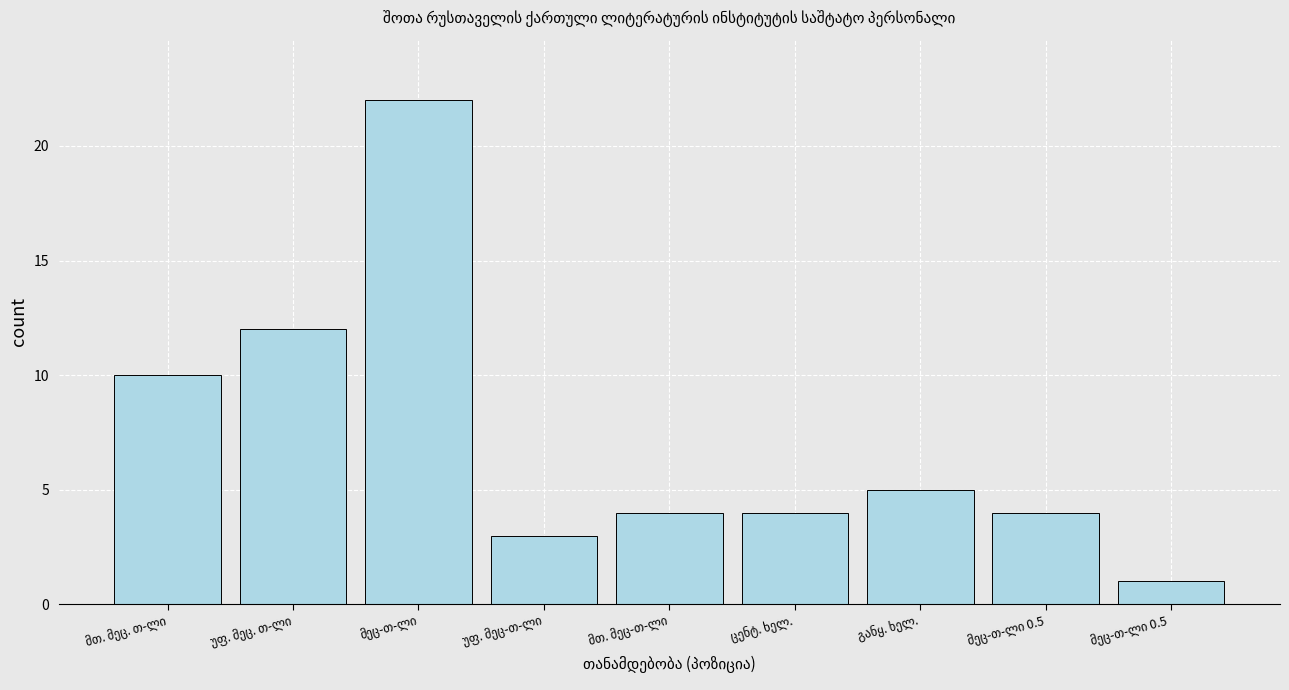

Reading right to left, list all the values displayed in this chart.

1	4	5	4	4	3	22	12	10